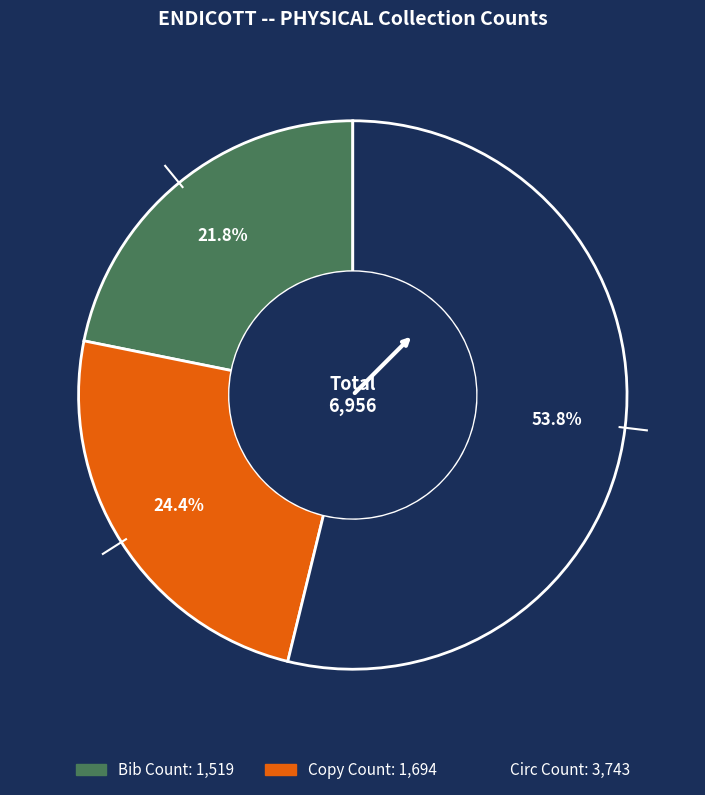

To the nearest percent, what portion does Copy Count represent?

24%